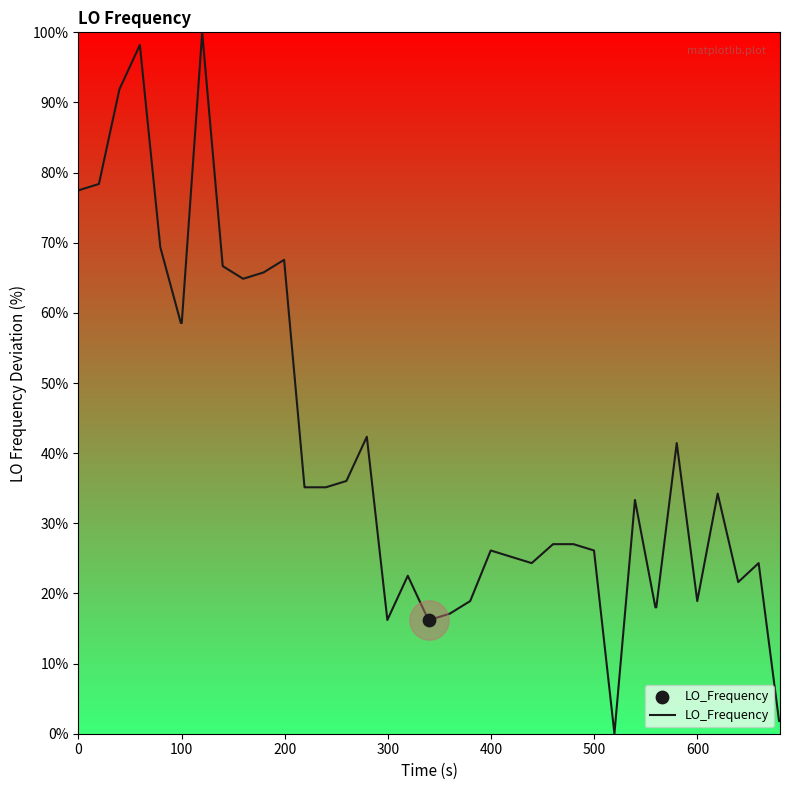

What is the difference between the maximum and minimum values?

100.0